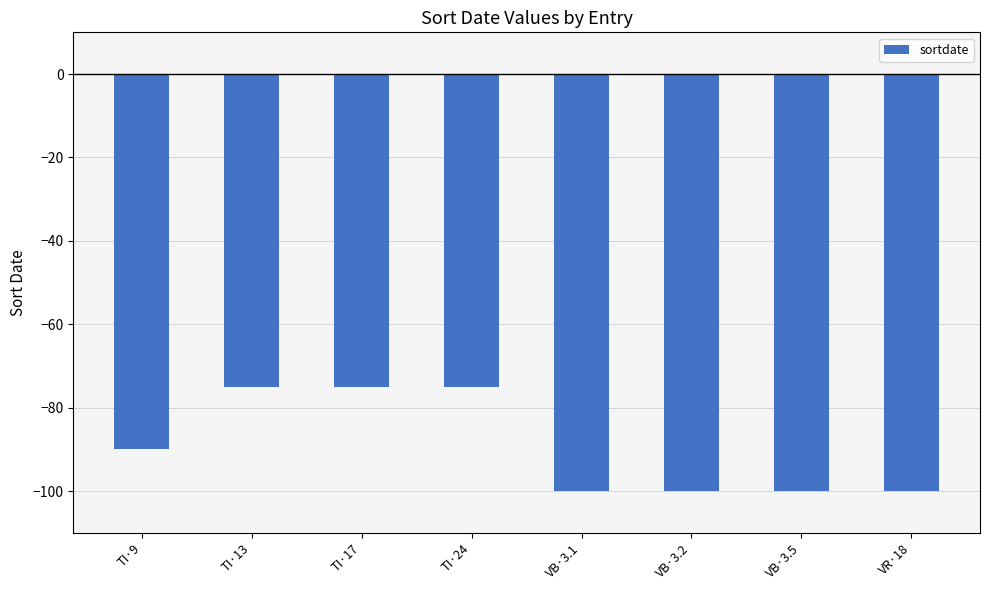

What is the minimum value shown in the chart?

-100